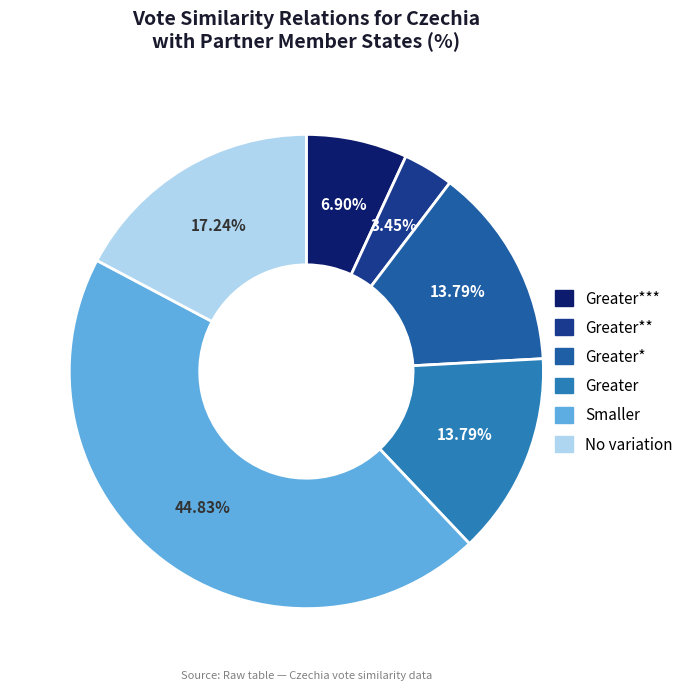

Count the number of slices in the pie.

6